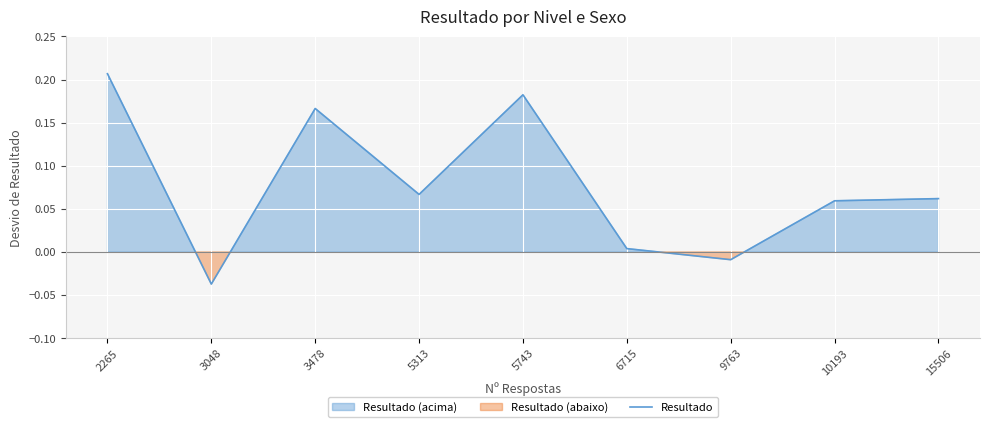

What is the greatest value displayed?

0.2